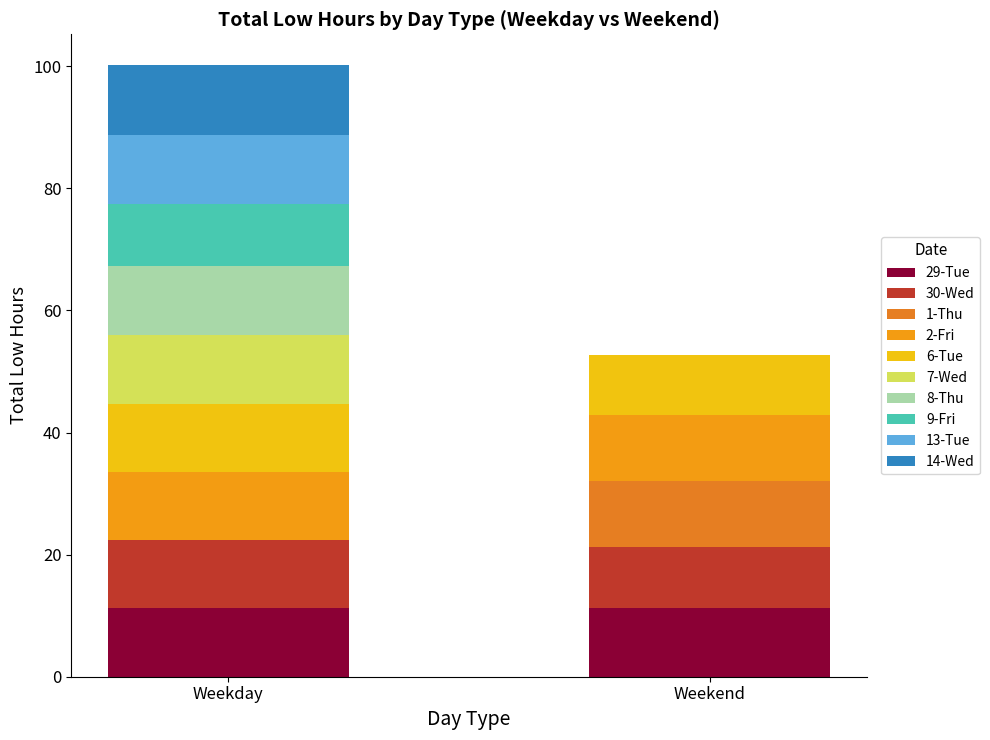

What are all the series names shown in the legend?

29-Tue, 30-Wed, 1-Thu, 2-Fri, 6-Tue, 7-Wed, 8-Thu, 9-Fri, 13-Tue, 14-Wed